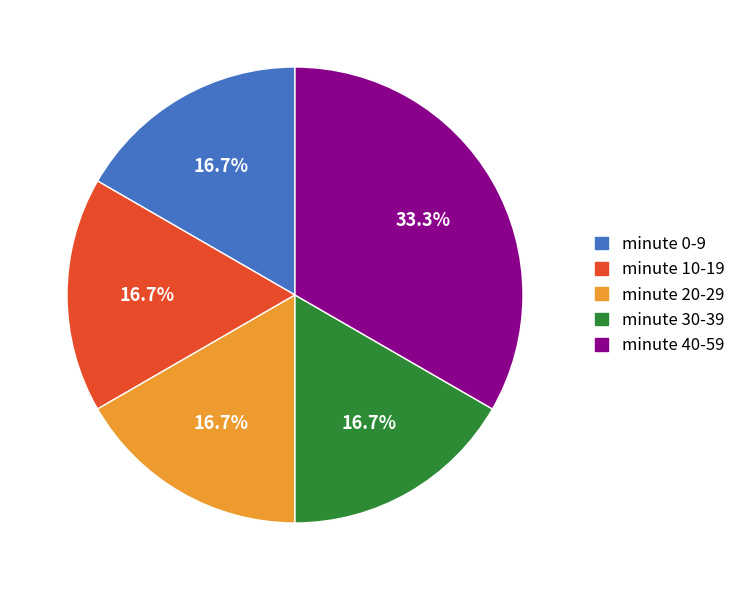

How many segments does this pie chart have?

5